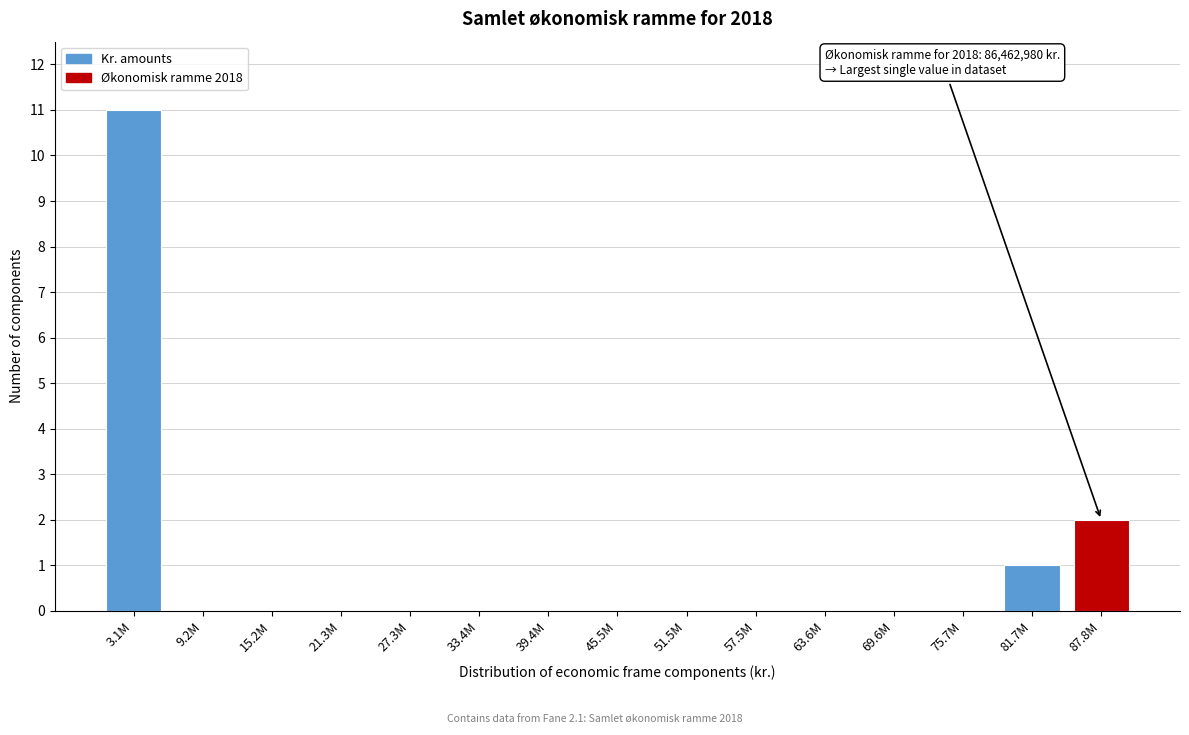

Reading left to right, what are all the values shown in this chart?

3.1M=11	9.2M=0	15.2M=0	21.3M=0	27.3M=0	33.4M=0	39.4M=0	45.5M=0	51.5M=0	57.5M=0	63.6M=0	69.6M=0	75.7M=0	81.7M=1	87.8M=2